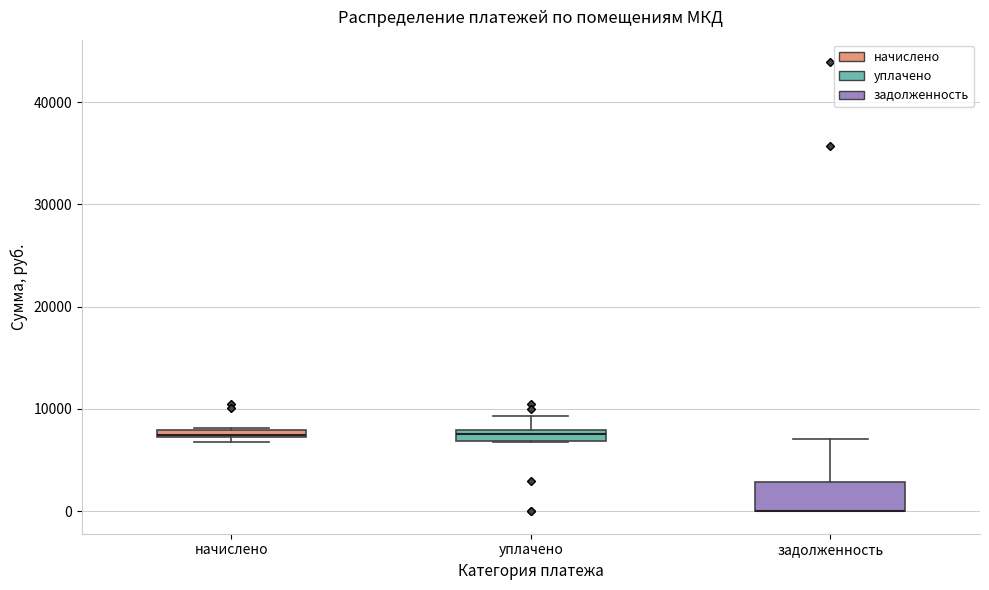

Comparing the boxes themselves (not the whiskers), which one is the tallest?

задолженность